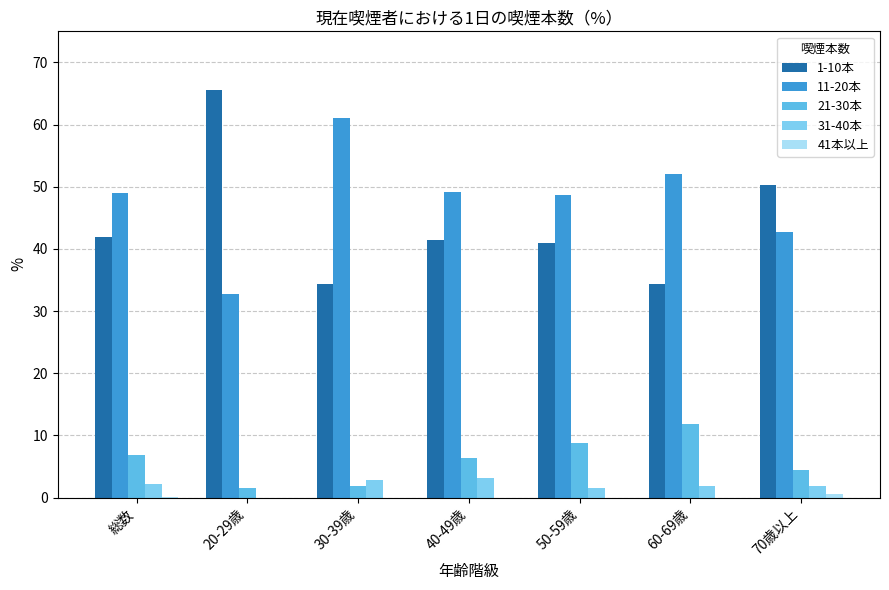

Does the chart contain stacked bars?

No